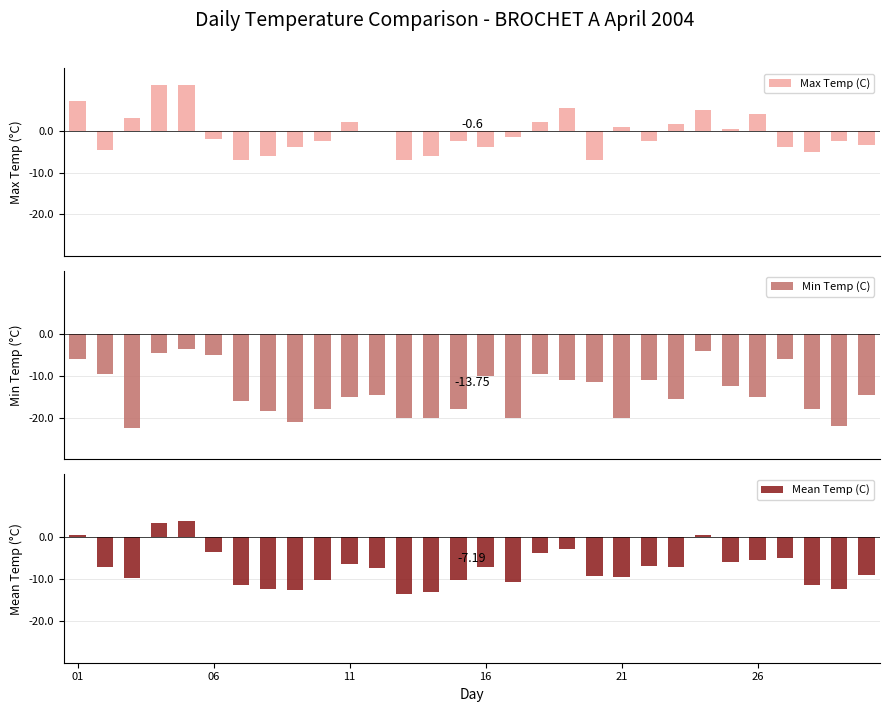

Which series has the widest spread of values?

Min Temp (C)